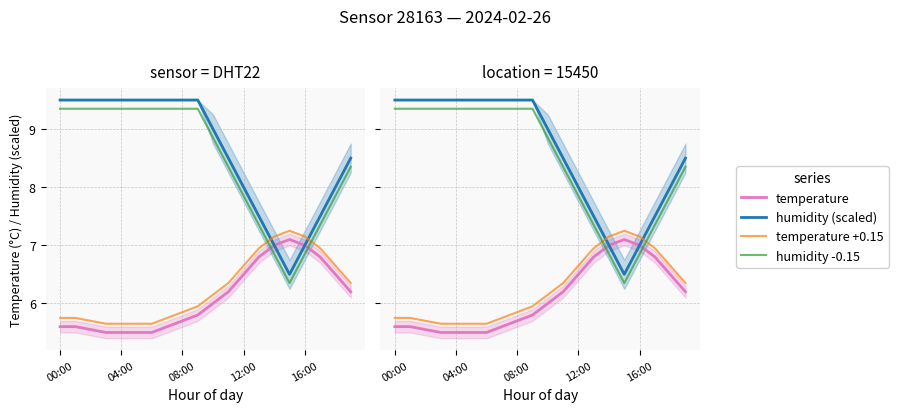

The value of temperature at 5 is 5.5. True or false?

True